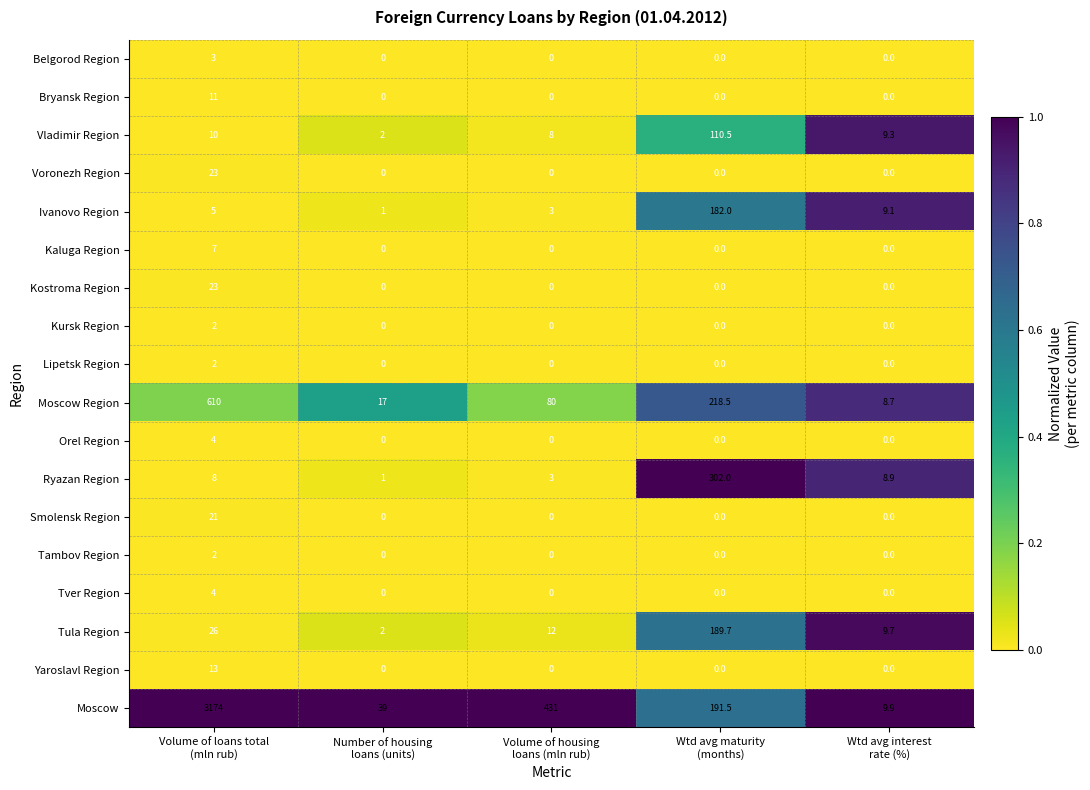

At which category is the sum across all series the highest?

Volume of loans total
(mln rub)